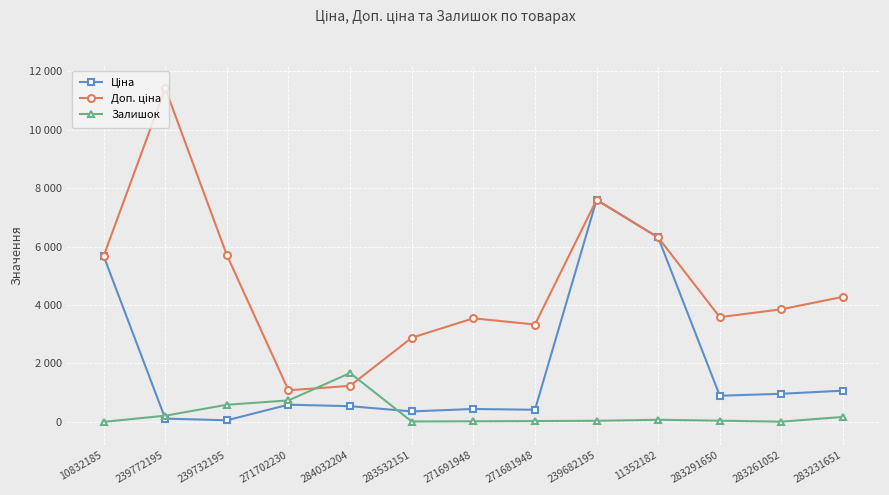

Rank the categories by Доп. ціна value from lowest to highest.

271702230, 284032204, 283532151, 271681948, 271691948, 283291650, 283261052, 283231651, 10832185, 239732195, 11352182, 239682195, 239772195